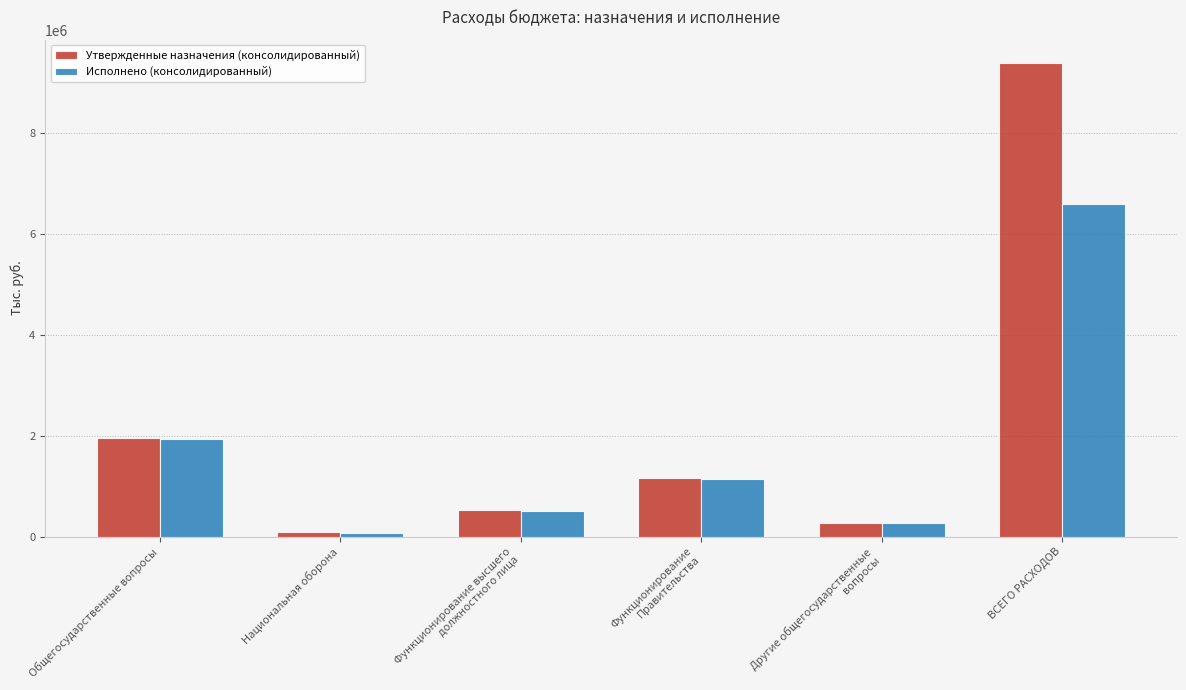

Which series changed the most between Национальная оборона and Функционирование высшего
должностного лица?

Утвержденные назначения (консолидированный)